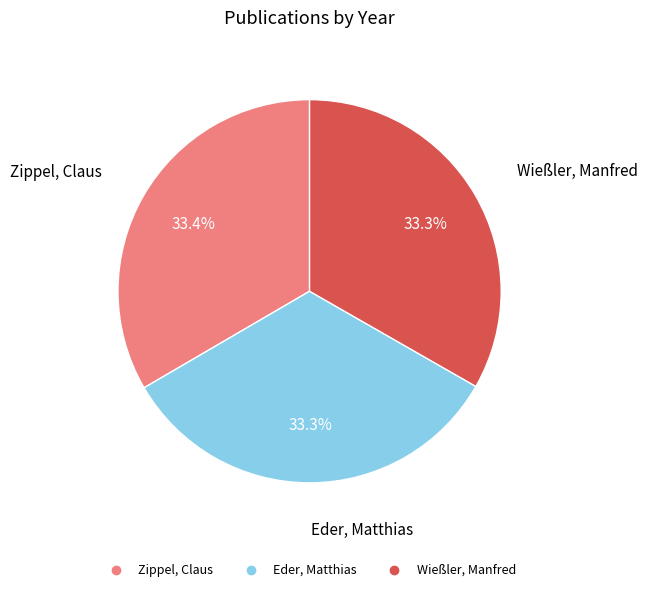

What percentage is the Eder, Matthias slice, to the nearest percent?

33%